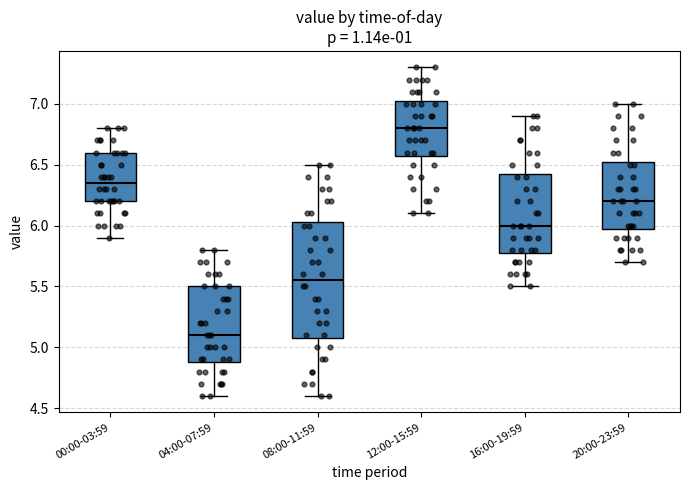

Reading left to right, read every box against the y-axis: the position of its median line, the range the box covers, and the ends of its whiskers. The values are not printed on the chart, so give them approximately, as read against the axis.

00:00-03:59: median 6.35, box 6.20 to 6.60, whiskers 5.90 to 6.80
04:00-07:59: median 5.10, box 4.90 to 5.50, whiskers 4.60 to 5.80
08:00-11:59: median 5.55, box 5.10 to 6.05, whiskers 4.60 to 6.50
12:00-15:59: median 6.80, box 6.60 to 7.05, whiskers 6.10 to 7.30
16:00-19:59: median 6.00, box 5.80 to 6.45, whiskers 5.50 to 6.90
20:00-23:59: median 6.20, box 6.00 to 6.55, whiskers 5.70 to 7.00